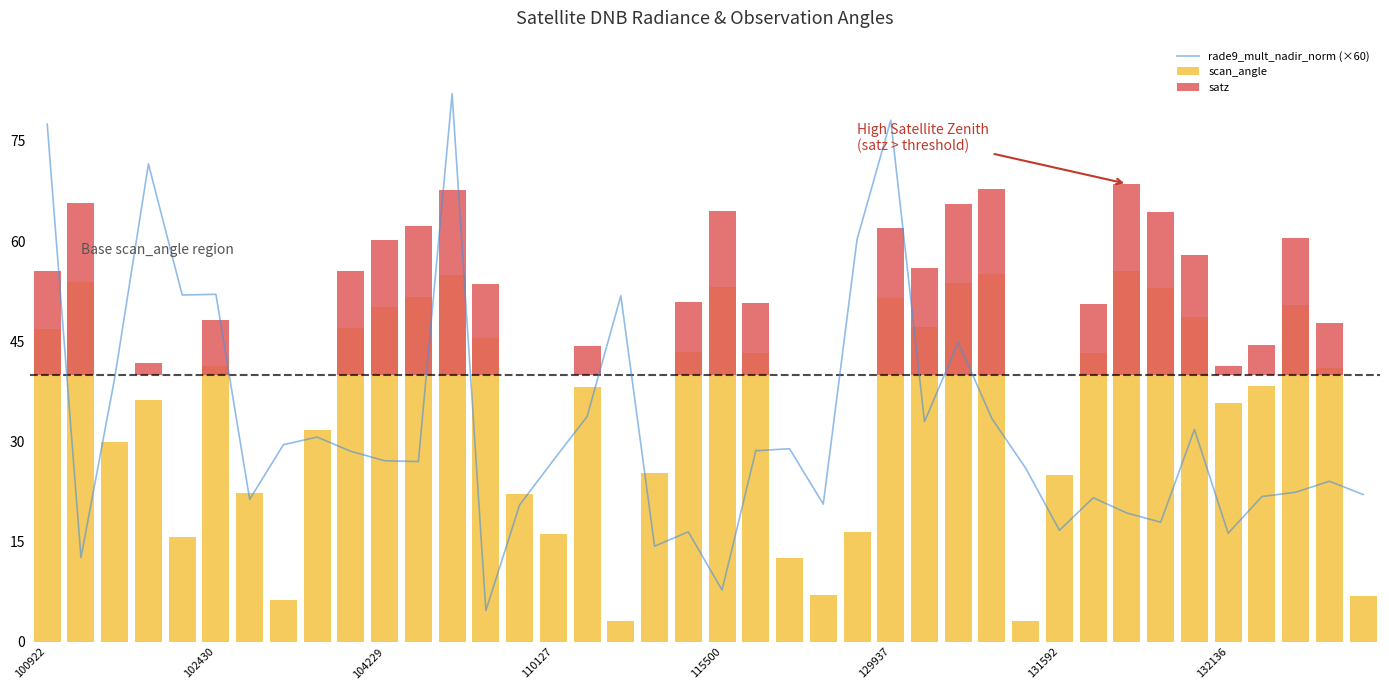

Is the value of rade9_mult_nadir_norm (×60) at 12 greater than the value of scan_angle at 27?

Yes